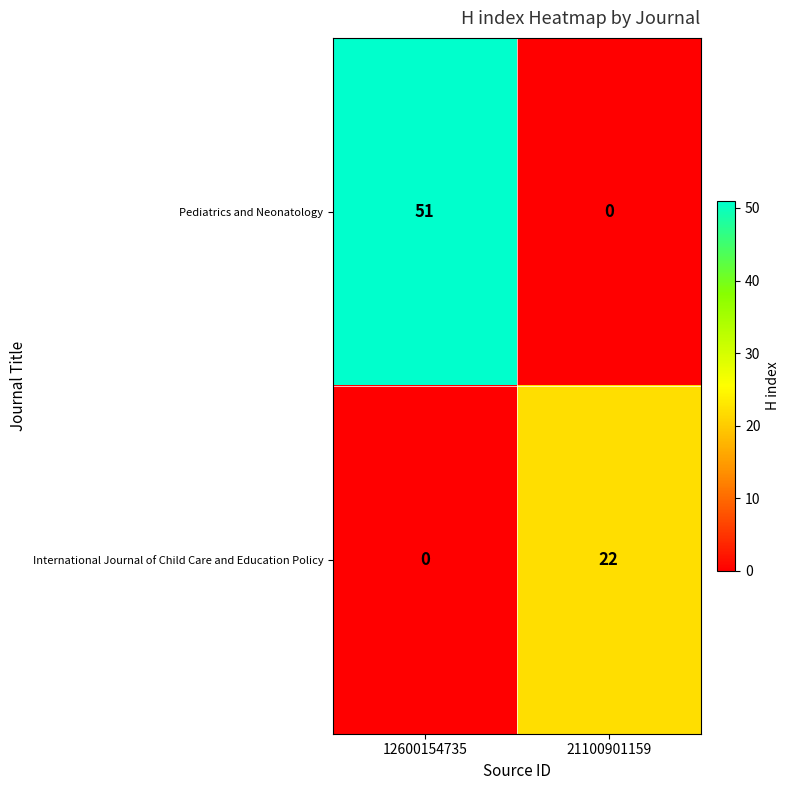

The International Journal of Child Care and Education Policy series shows 22 at 21100901159. True or false?

True